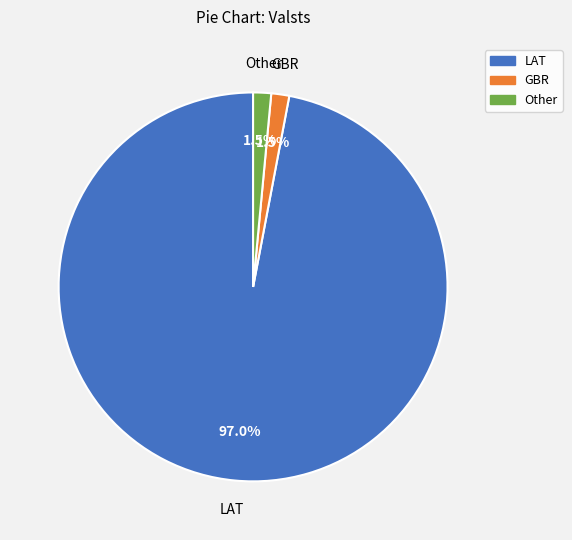

Between LAT and Other, which is larger?

LAT